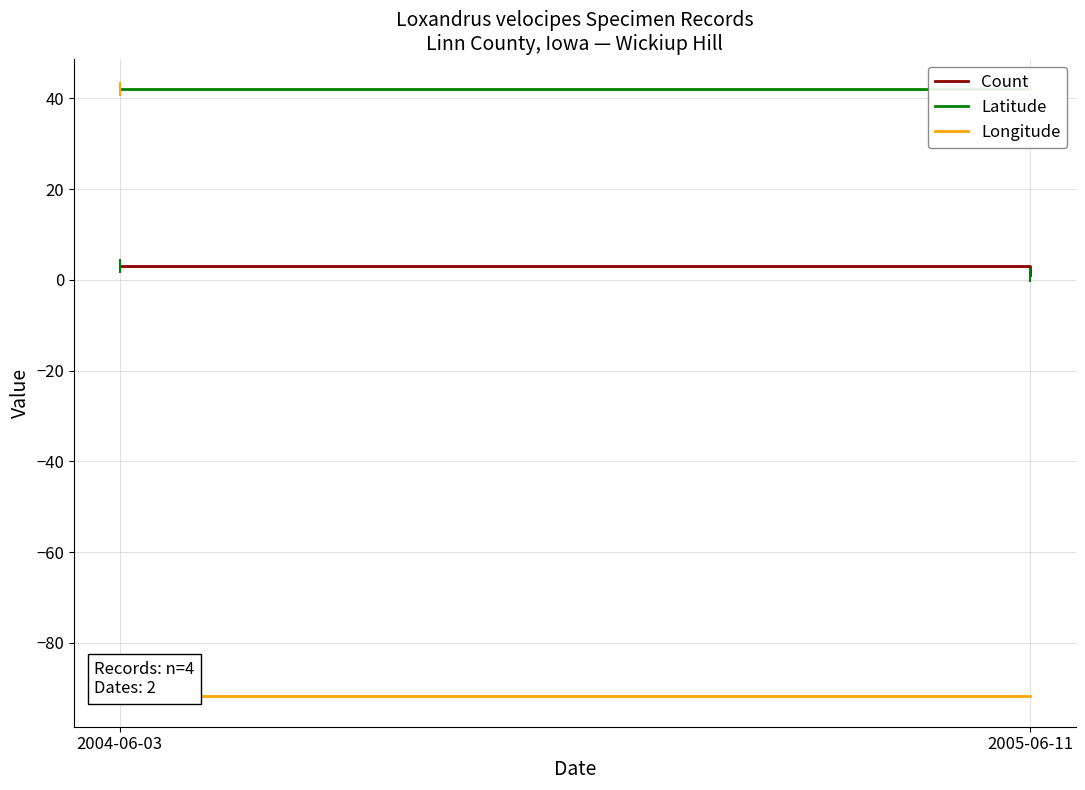

What is the spread (max minus min) of values at 2004-06-03?

133.8